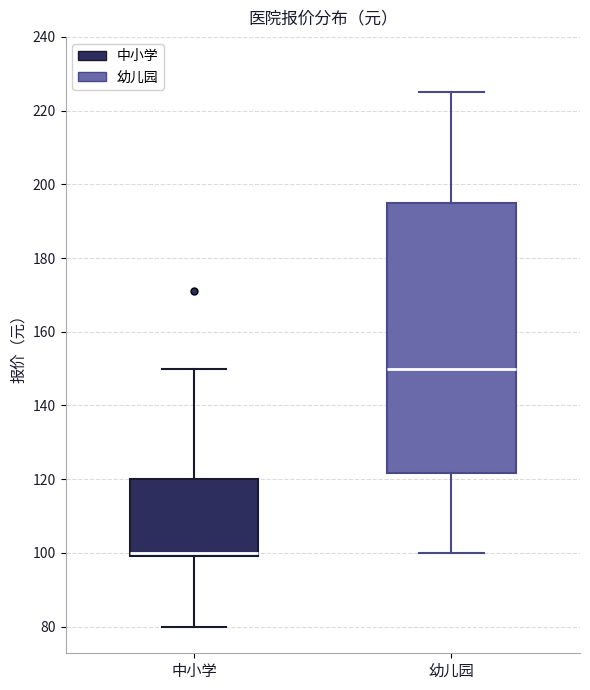

Which box's median line is the highest?

幼儿园